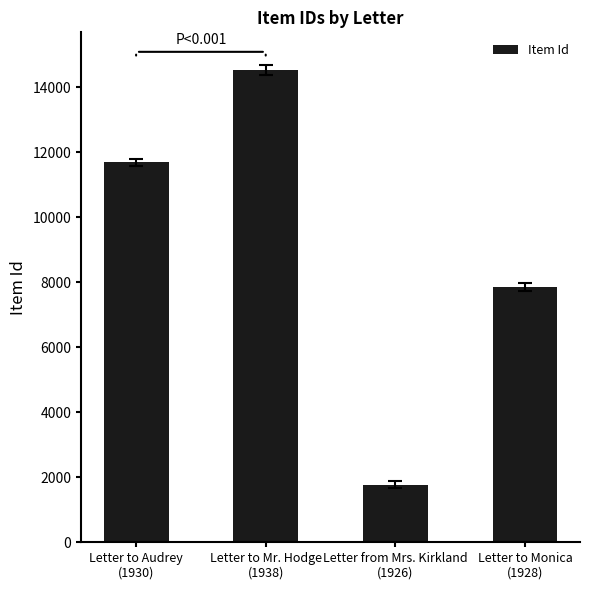

The chart shows a value of 7854 at Letter to Monica
(1928). True or false?

True